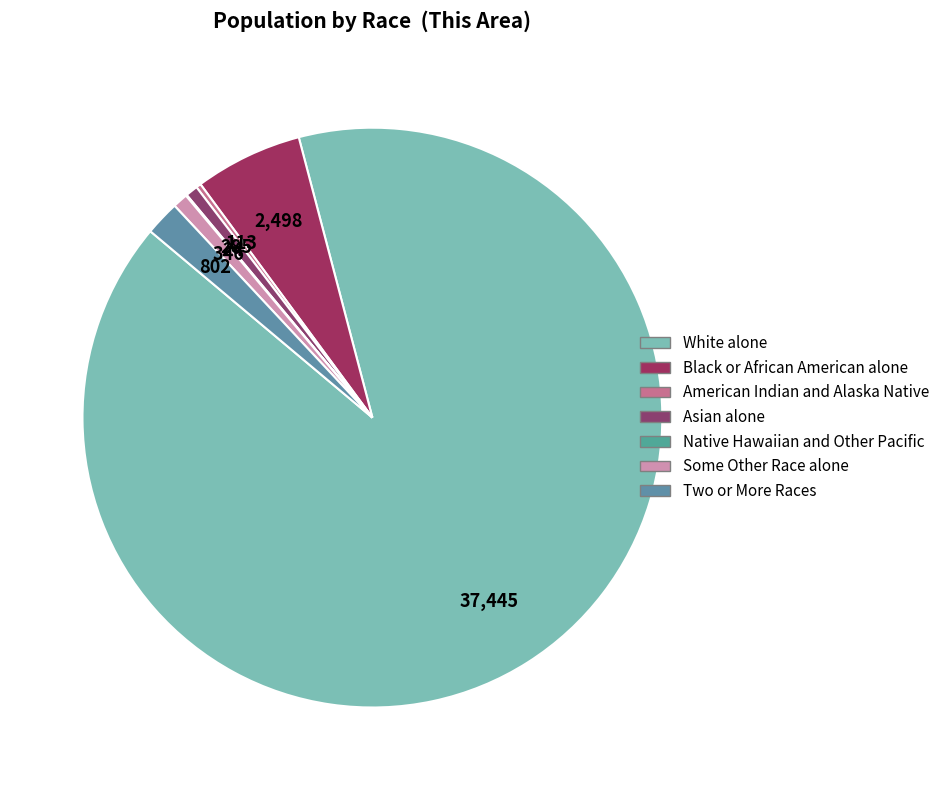

Which slice represents more than half of the pie?

White alone